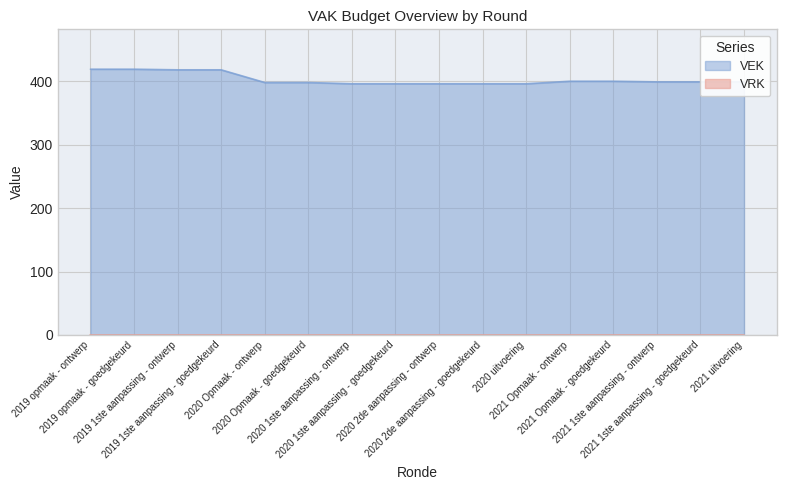

At which label does the data first exceed 399?

2019 opmaak - ontwerp